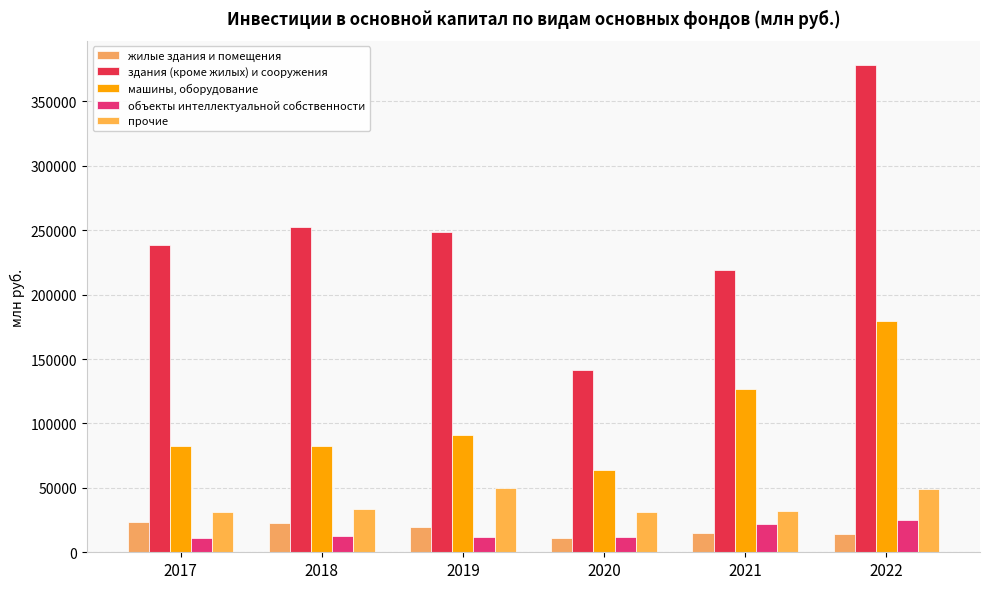

Count the number of categories in the chart.

6